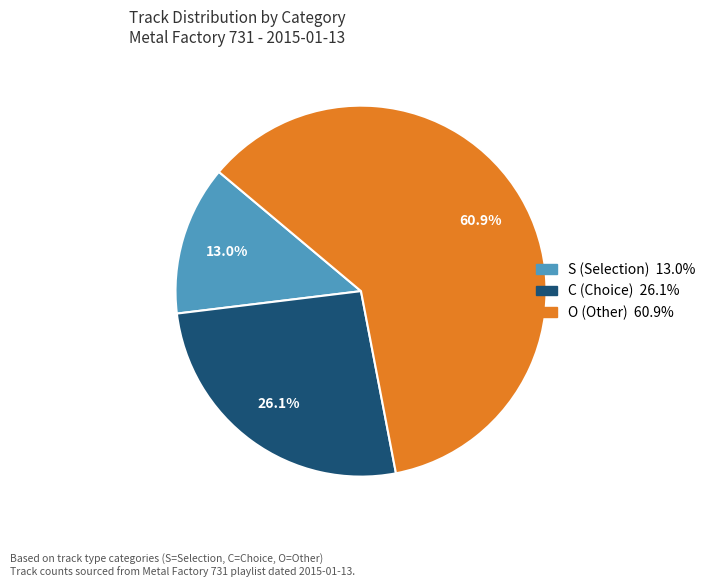

Does any single category account for the majority?

Yes